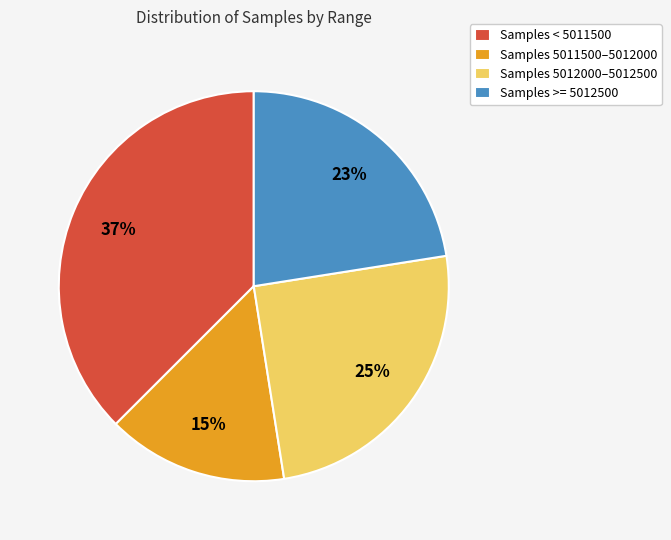

Is there any slice that represents more than half of the pie?

No